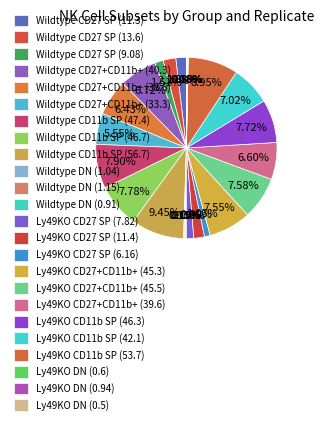

Rank the categories by value from highest to lowest.

Wildtype CD11b SP (56.7), Ly49KO CD11b SP (53.7), Wildtype CD11b SP (47.4), Wildtype CD11b SP (46.7), Ly49KO CD11b SP (46.3), Ly49KO CD27+CD11b+ (45.5), Ly49KO CD27+CD11b+ (45.3), Ly49KO CD11b SP (42.1), Wildtype CD27+CD11b+ (40.3), Ly49KO CD27+CD11b+ (39.6), Wildtype CD27+CD11b+ (38.6), Wildtype CD27+CD11b+ (33.3), Wildtype CD27 SP (13.6), Ly49KO CD27 SP (11.4), Wildtype CD27 SP (11.3), Wildtype CD27 SP (9.08), Ly49KO CD27 SP (7.82), Ly49KO CD27 SP (6.16), Wildtype DN (1.15), Wildtype DN (1.04), Ly49KO DN (0.94), Wildtype DN (0.91), Ly49KO DN (0.6), Ly49KO DN (0.5)